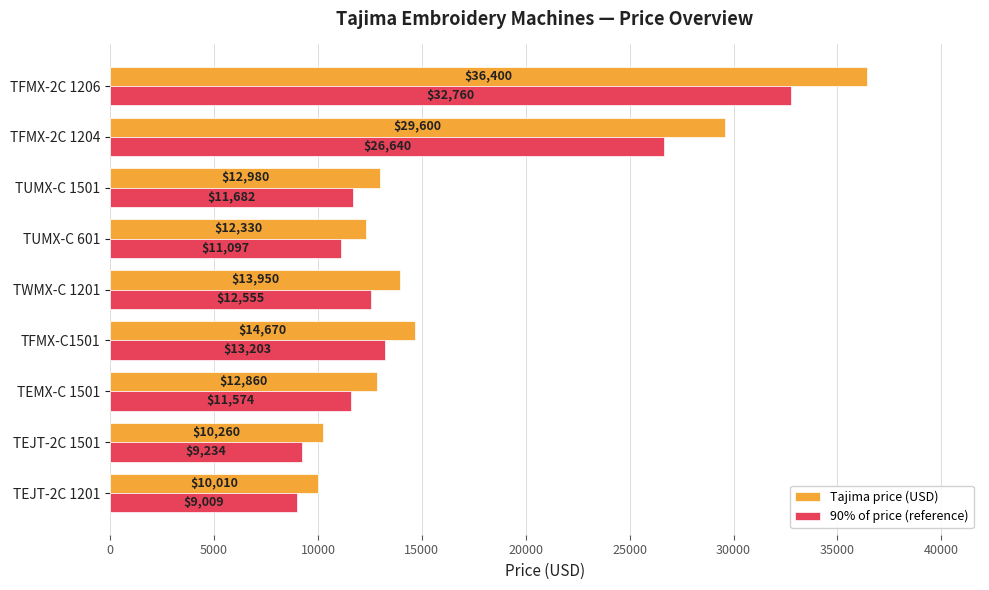

At which label does Tajima price (USD) reach its minimum?

TEJT-2C 1201